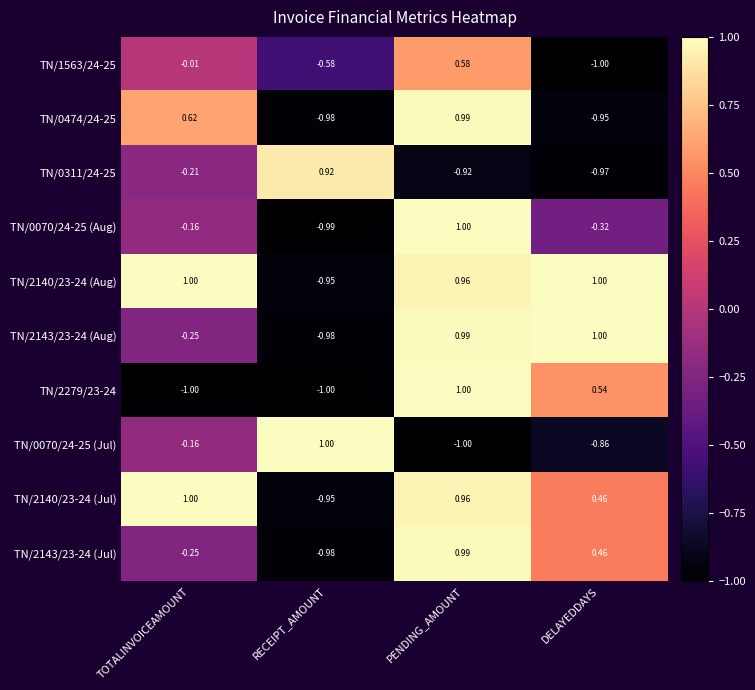

Which series has the largest total across all categories?

TN/2140/23-24 (Aug)